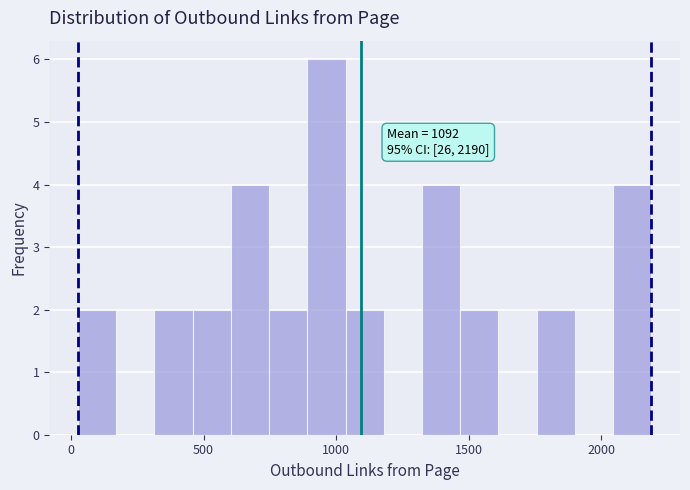

Read against the x-axis, roughly where is the centre of the tallest bar?

950